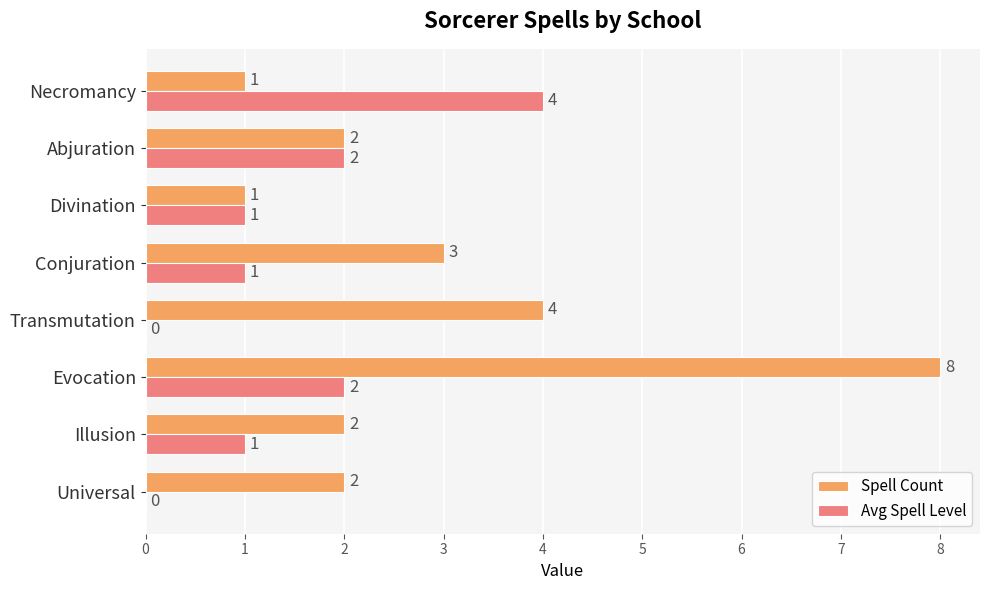

Where is Spell Count nearest to the value 4?

Transmutation